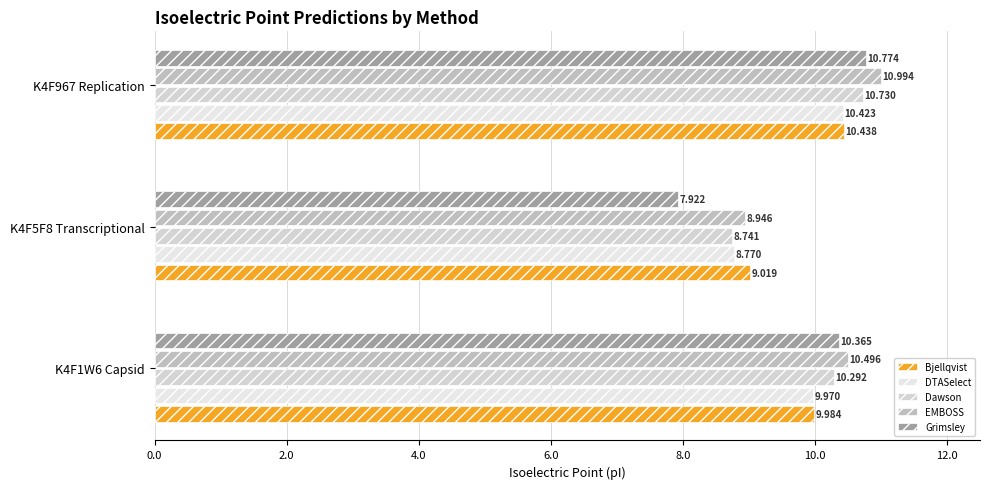

How many data points in Grimsley are above 10?

2